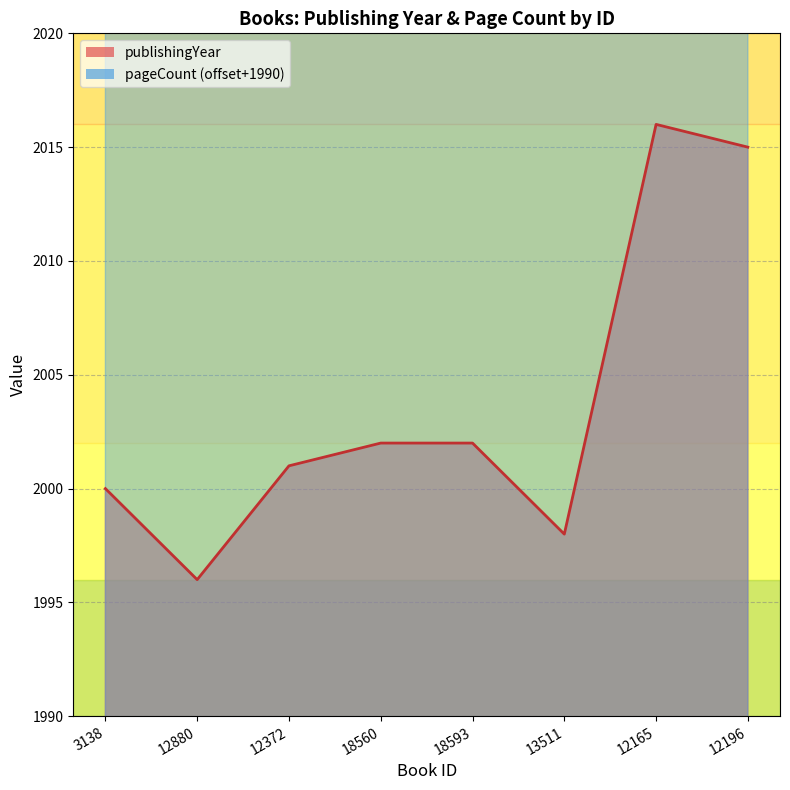

Reading right to left, transcribe all the data shown in this chart.

publishingYear: 2015	2016	1998	2002	2002	2001	1996	2000
pageCount: 2246	2246	2278	2310	2310	2278	2214	2310